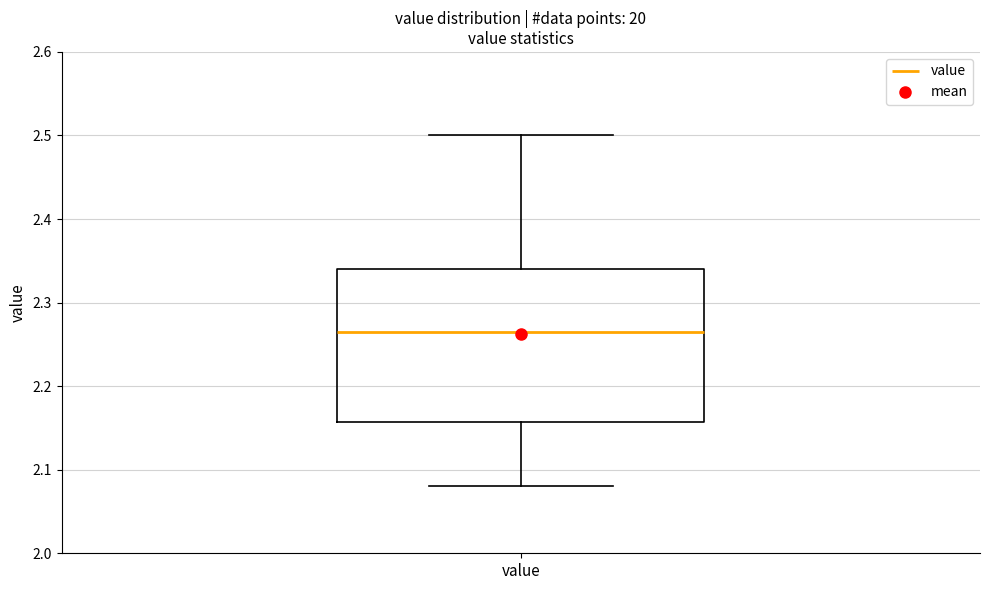

Where does the lower whisker of the box for value end on the y-axis? The values are not printed on the chart, so give them approximately, as read against the axis.

2.08